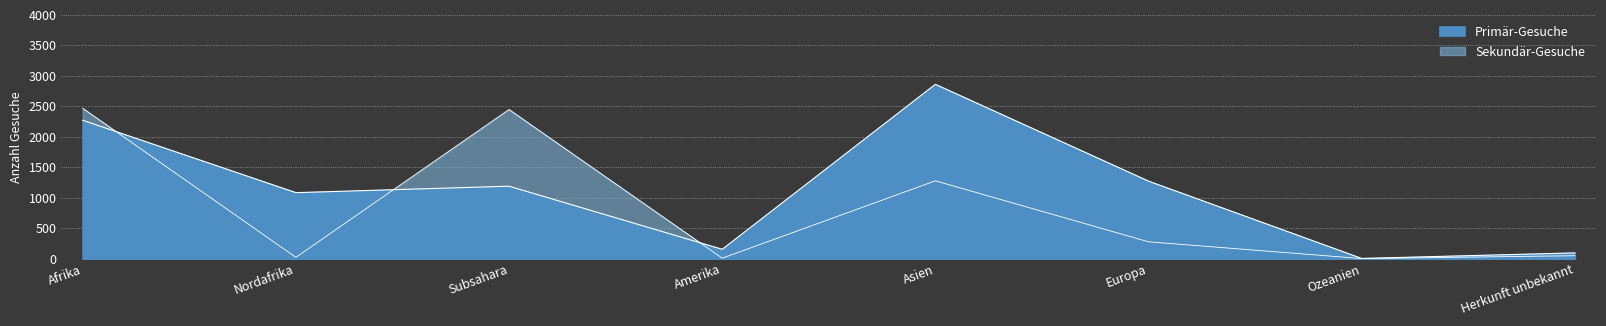

Is the value of Primär-Gesuche at Amerika greater than the value of Sekundär-Gesuche at Amerika?

Yes